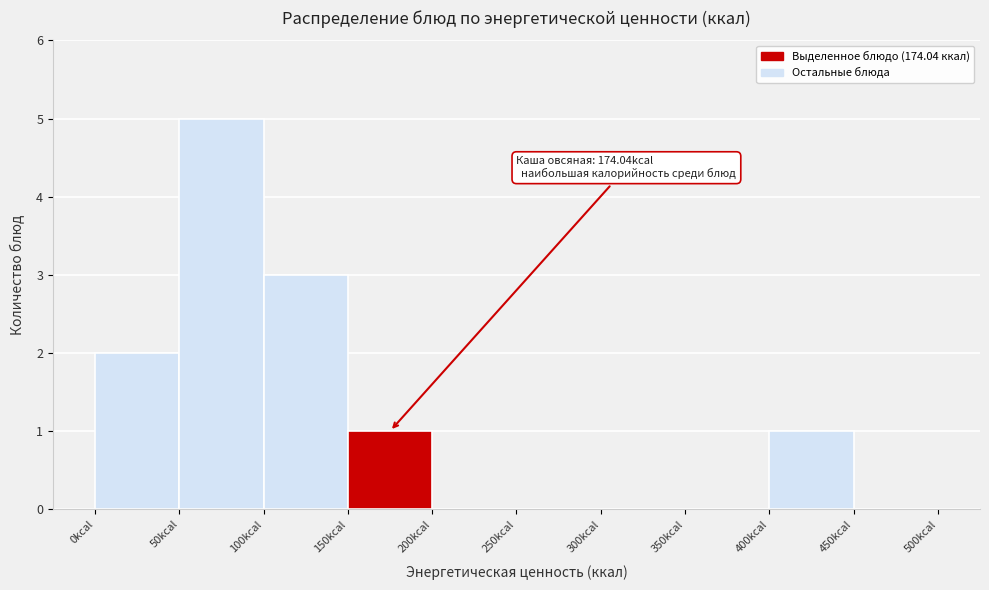

Which range on the x-axis has the tallest bar?

50 to 100